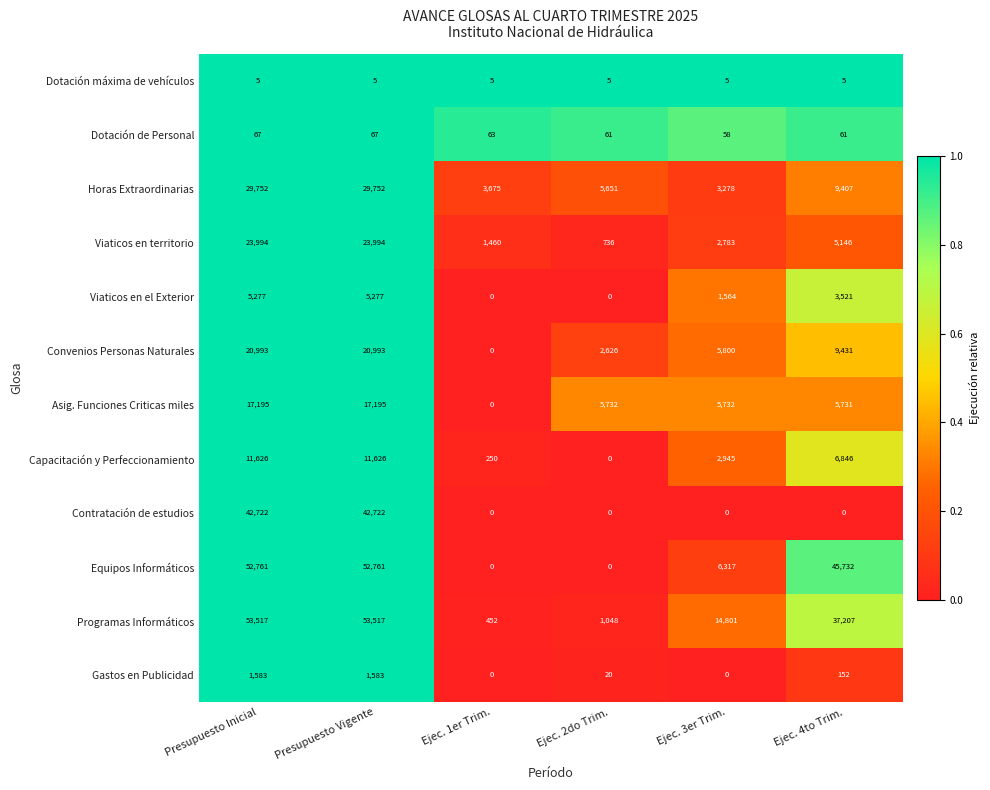

What is the lowest value of the Viaticos en territorio series?

736